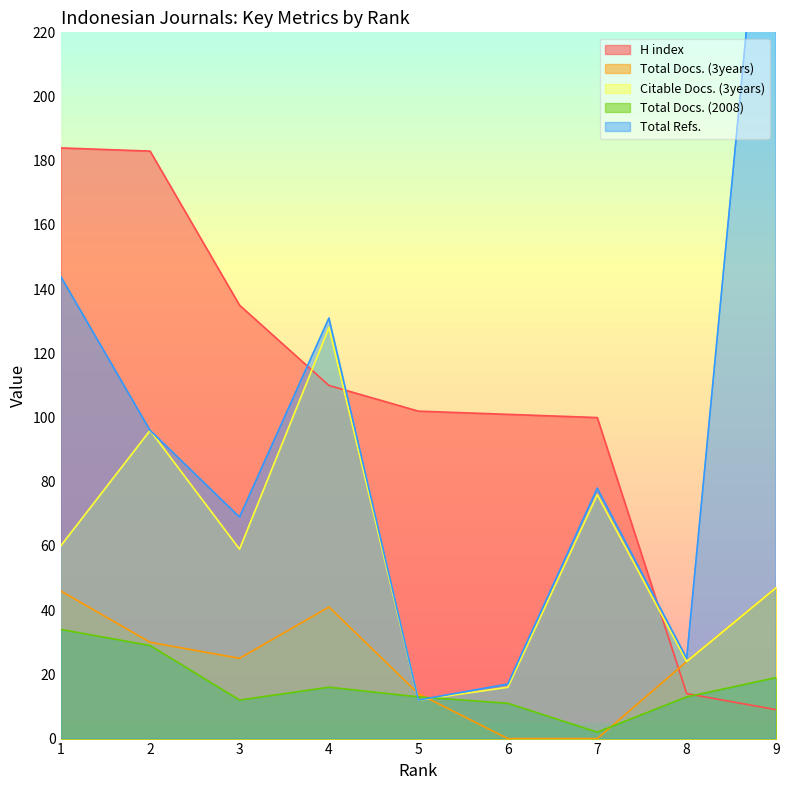

Reading left to right, transcribe all the data shown in this chart.

H index: 1=184	2=183	3=135	4=110	5=102	6=101	7=100	8=14	9=9
Total Docs. (3years): 1=46	2=30	3=25	4=41	5=14	6=0	7=0	8=24	9=47
Citable Docs. (3years): 1=60	2=96	3=59	4=128	5=12	6=16	7=76	8=24	9=47
Total Docs. (2008): 1=34	2=29	3=12	4=16	5=13	6=11	7=2	8=13	9=19
Total Refs.: 1=144	2=96	3=69	4=131	5=12	6=17	7=78	8=25	9=318